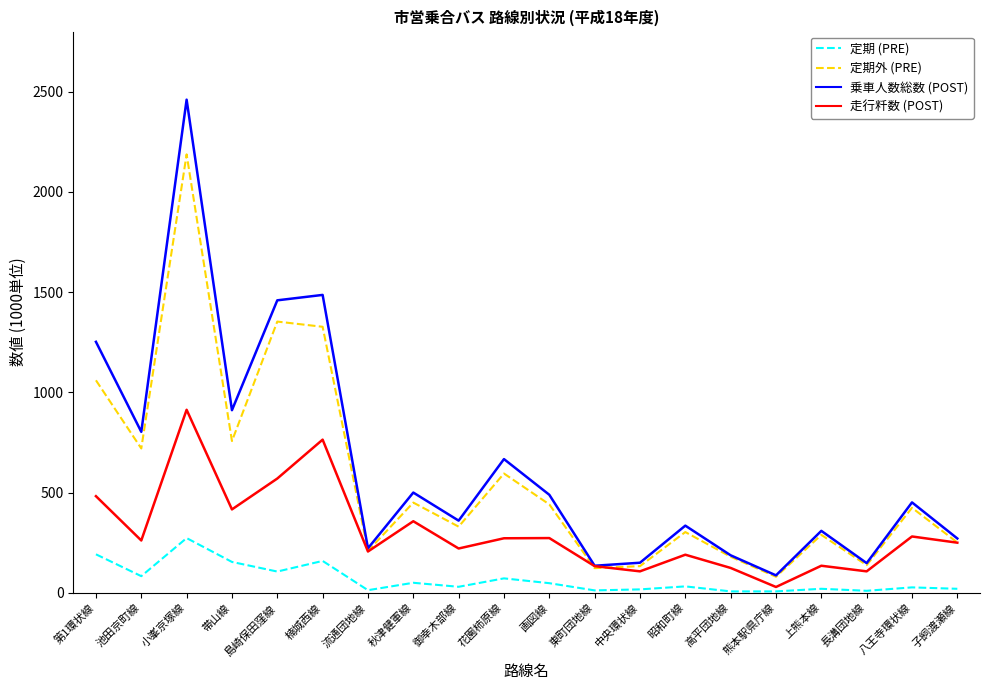

How many categories are shown in the chart?

20